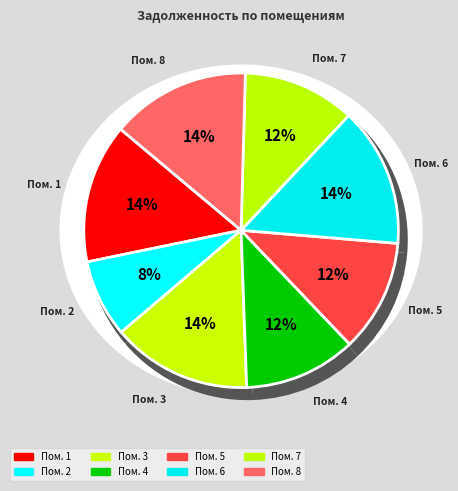

Which slice is the largest?

1